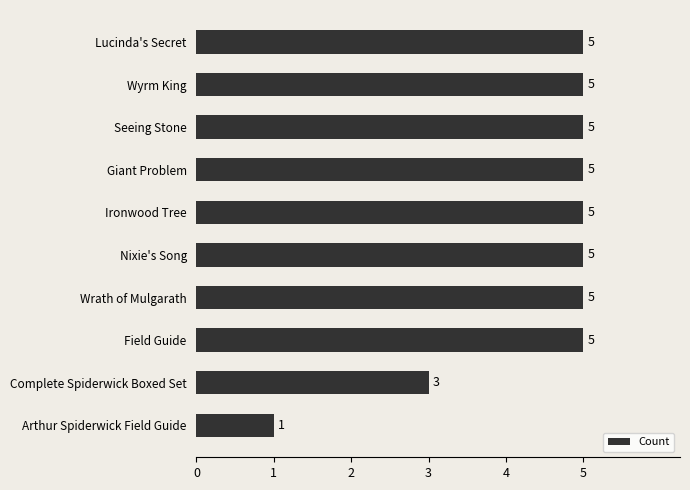

What is the sum of all values?

44